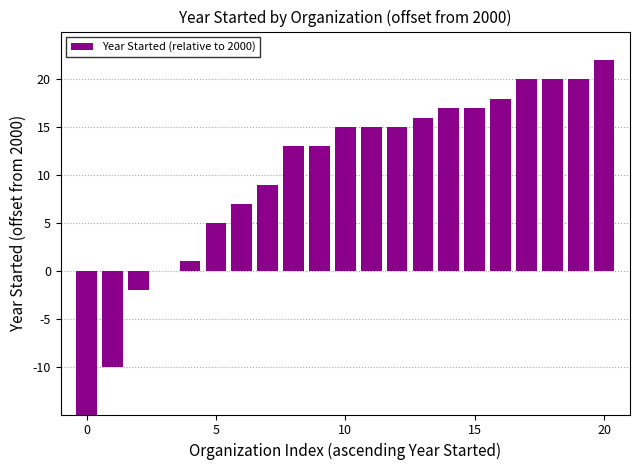

Which category has the highest value across all series?

20